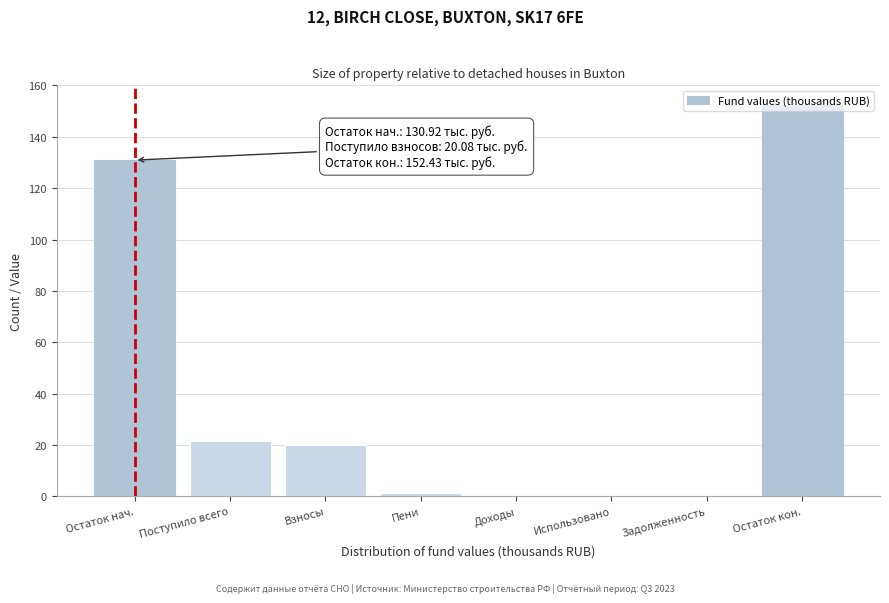

The value at Остаток нач. is 65.5. True or false?

False